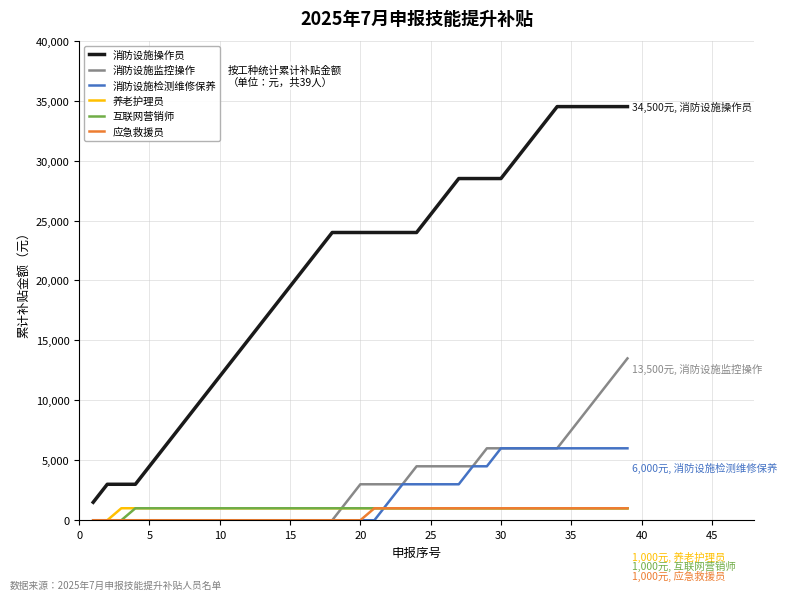

At how many categories does at least one series exceed 27447?

13